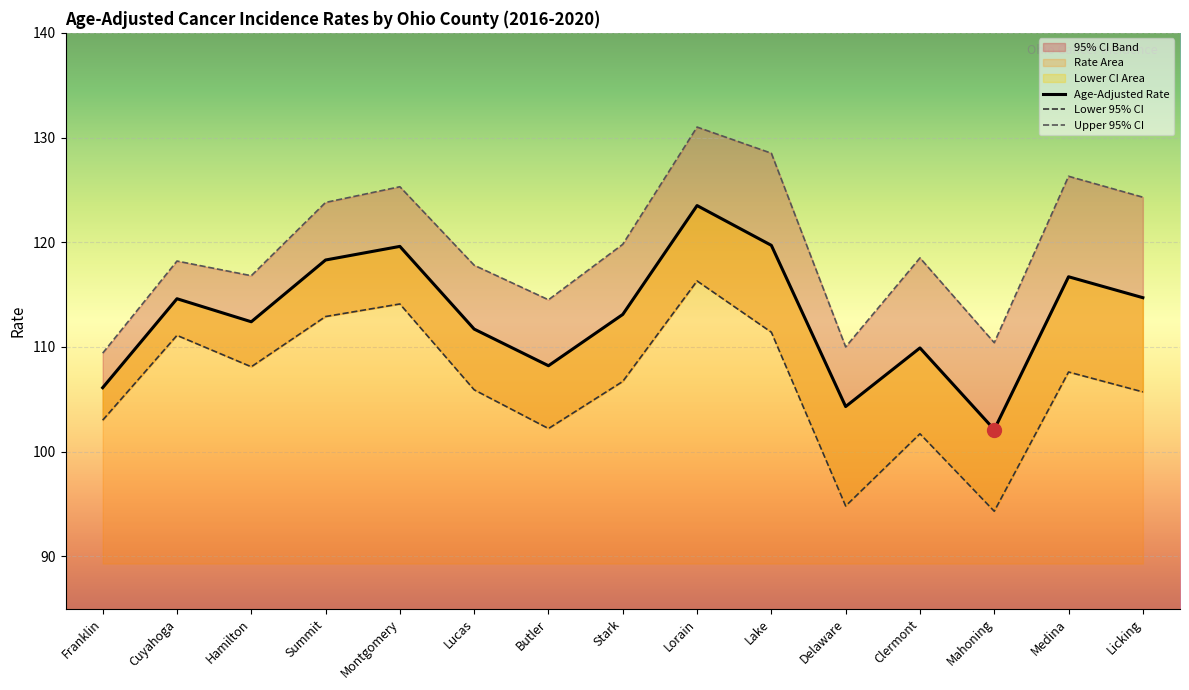

True or false: Age-Adjusted Rate and Upper 95% CI intersect in this chart.

False